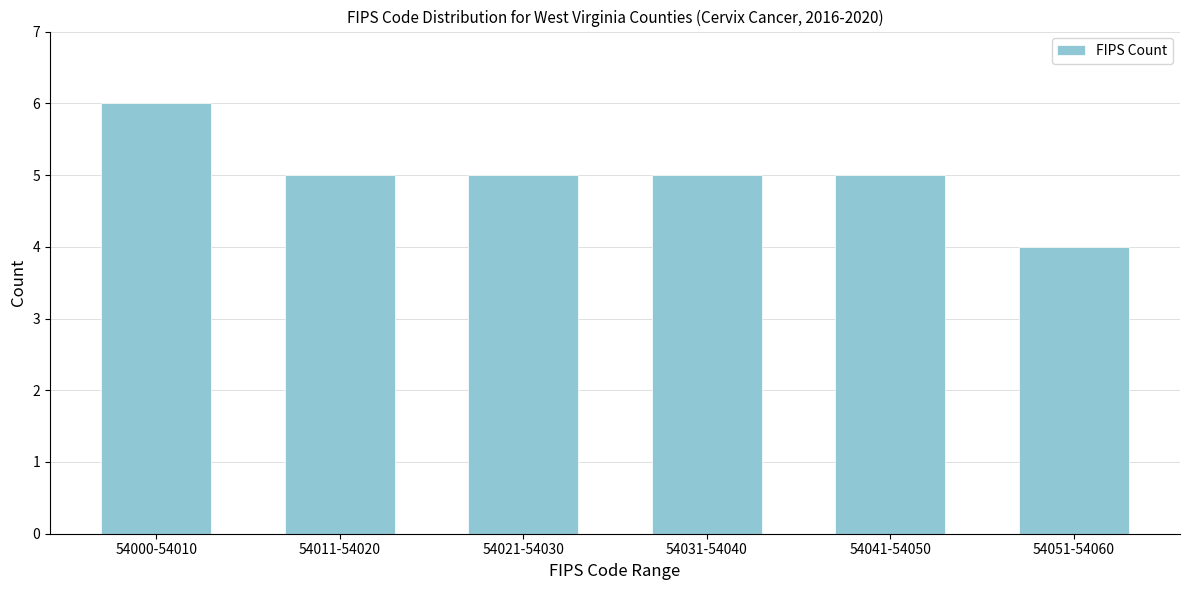

Reading left to right, what are all the values shown in this chart?

6	5	5	5	5	4